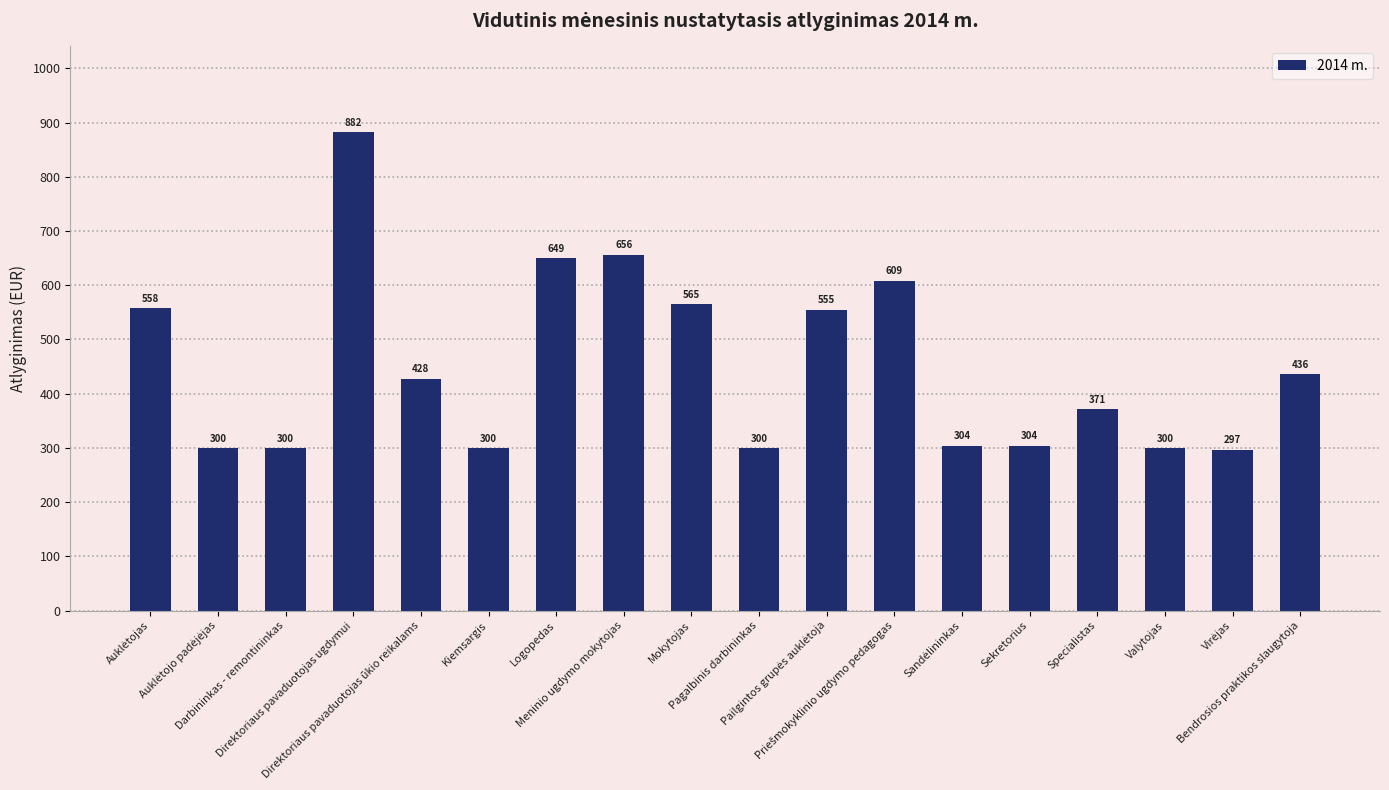

What is the label of the 14th bar from the right?

Direktoriaus pavaduotojas ūkio reikalams